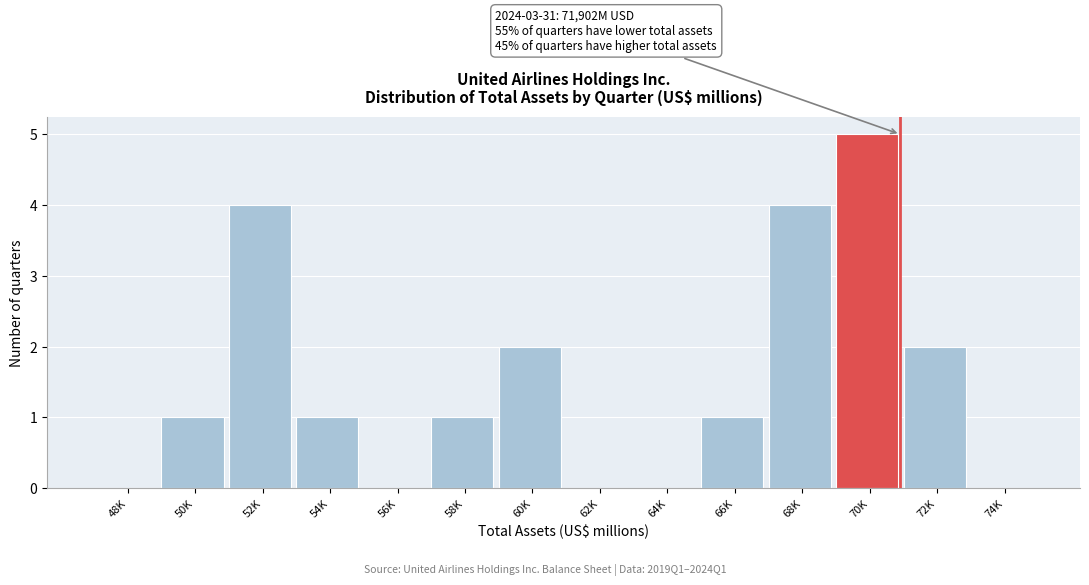

Reading right to left, extract all data points from this chart.

74K=0	72K=2	70K=5	68K=4	66K=1	64K=0	62K=0	60K=2	58K=1	56K=0	54K=1	52K=4	50K=1	48K=0